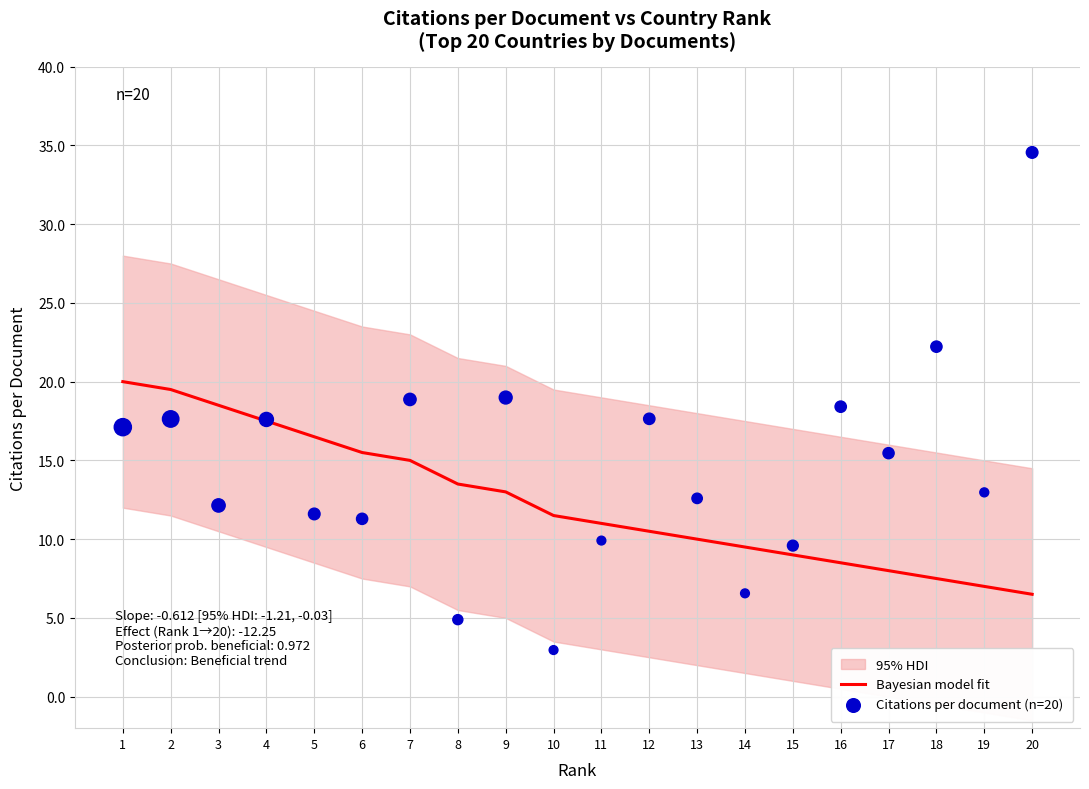

Which series reaches the minimum Y coordinate?

Citations per document (n=20)